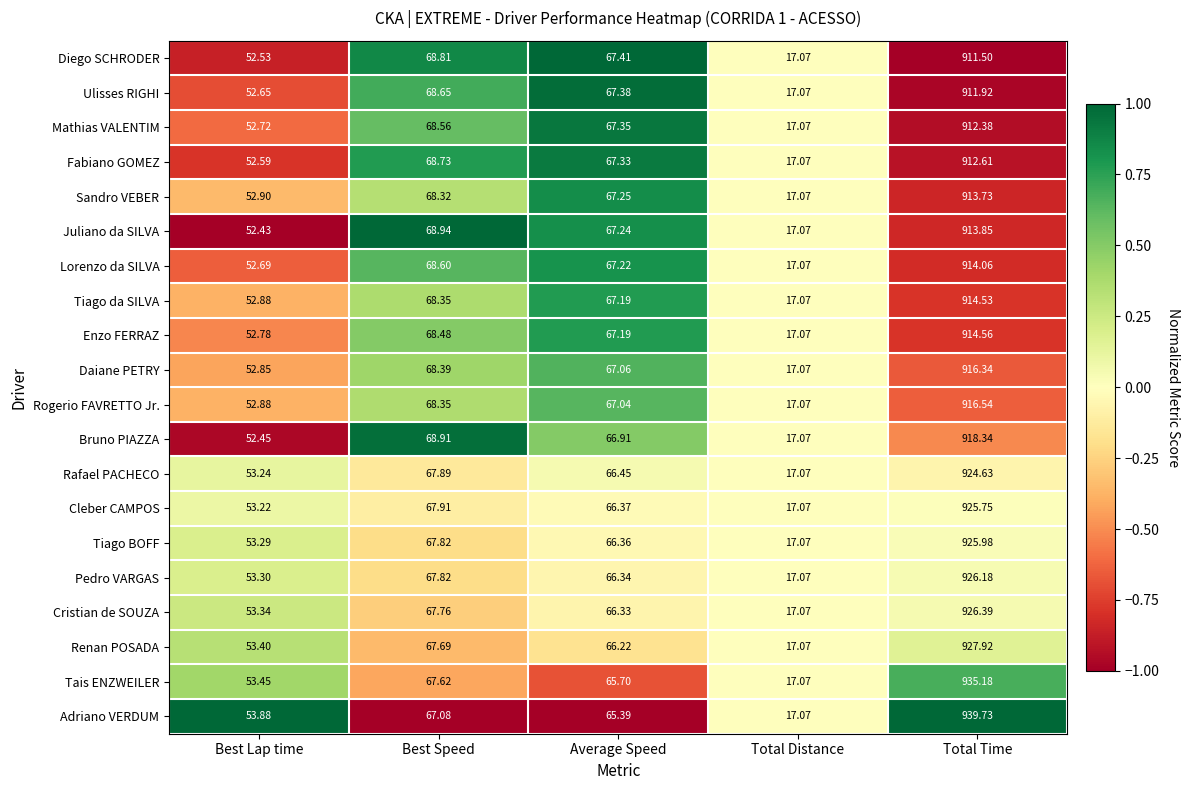

At which label does Tiago da SILVA reach its peak?

Total Time